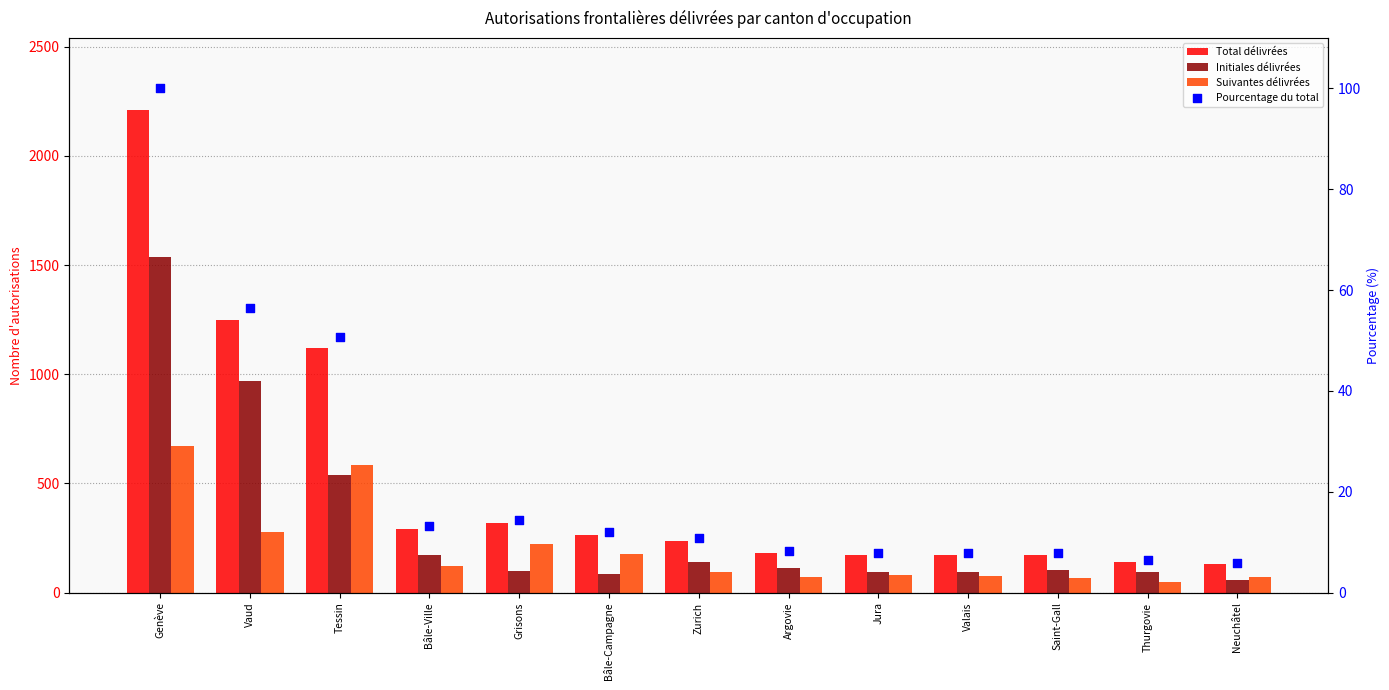

Which series contains the highest Y value?

Total délivrées